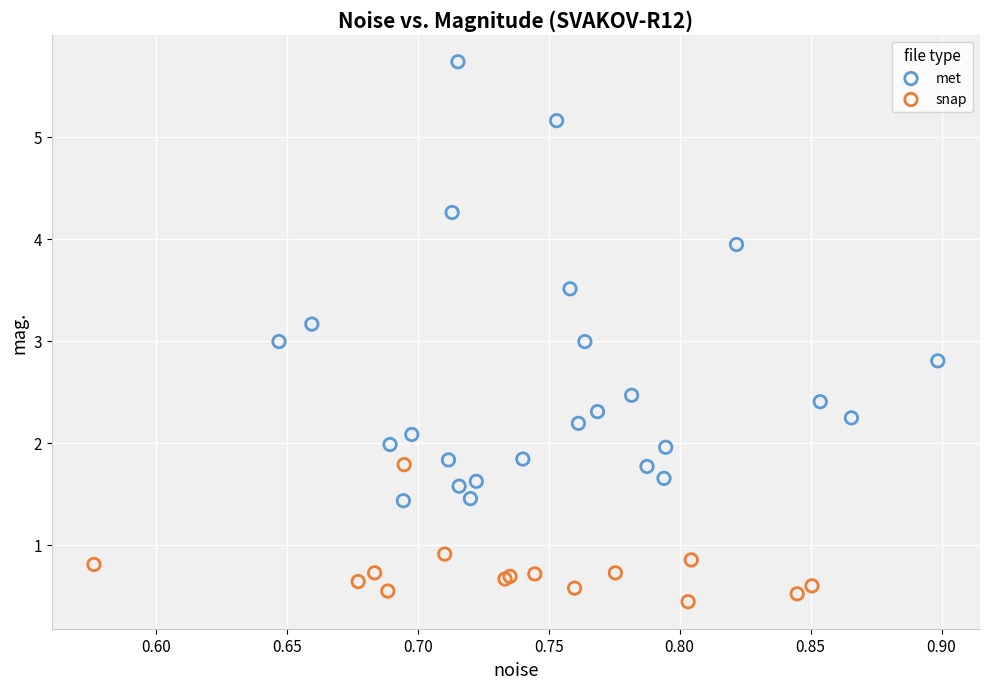

Which series contains the lowest Y value?

snap